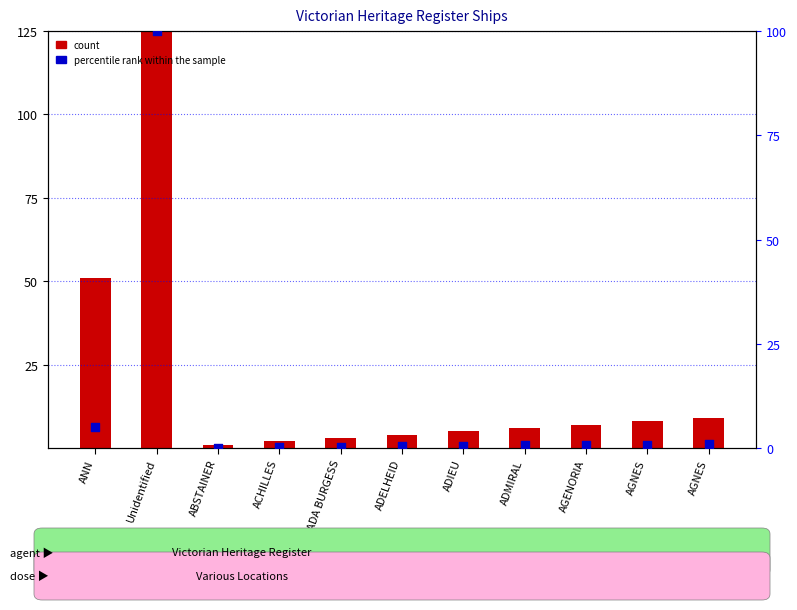

Is the value of count at ADELHEID greater than the value of percentile rank within the sample at AGNES?

Yes